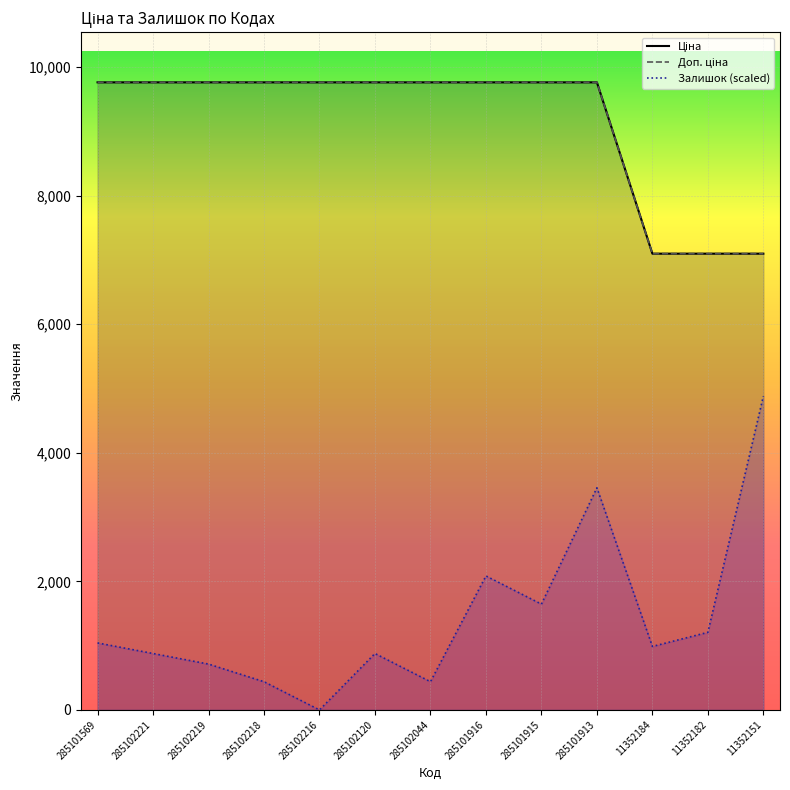

At which label does Залишок first exceed 987?

285101569